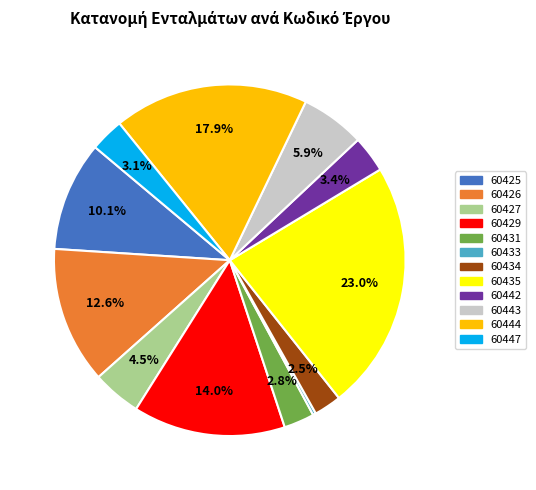

Does 60435 represent more than half of the total?

No